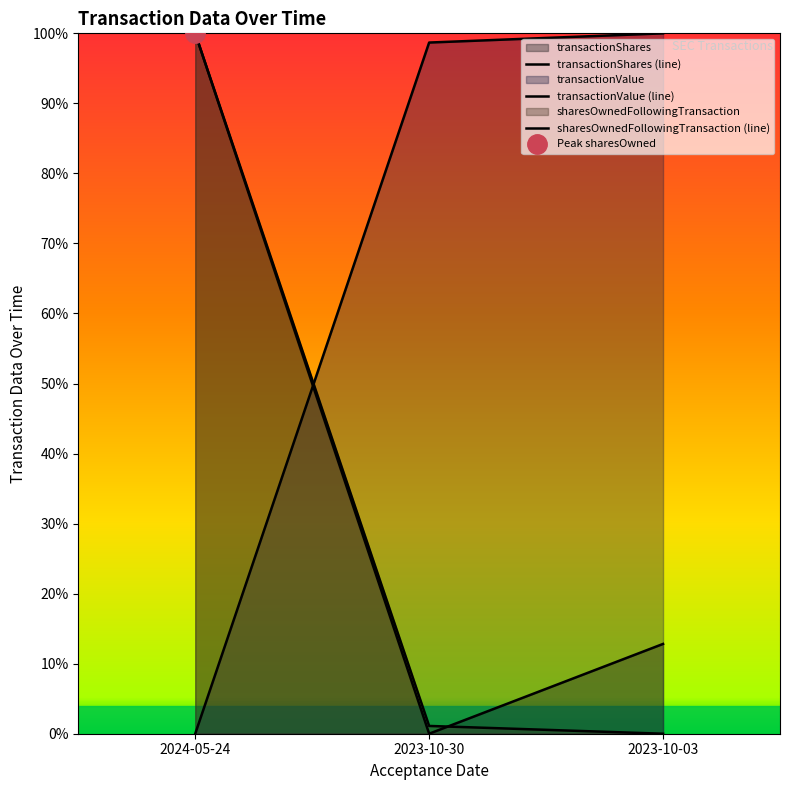

How many data points in transactionValue are above 0?

2